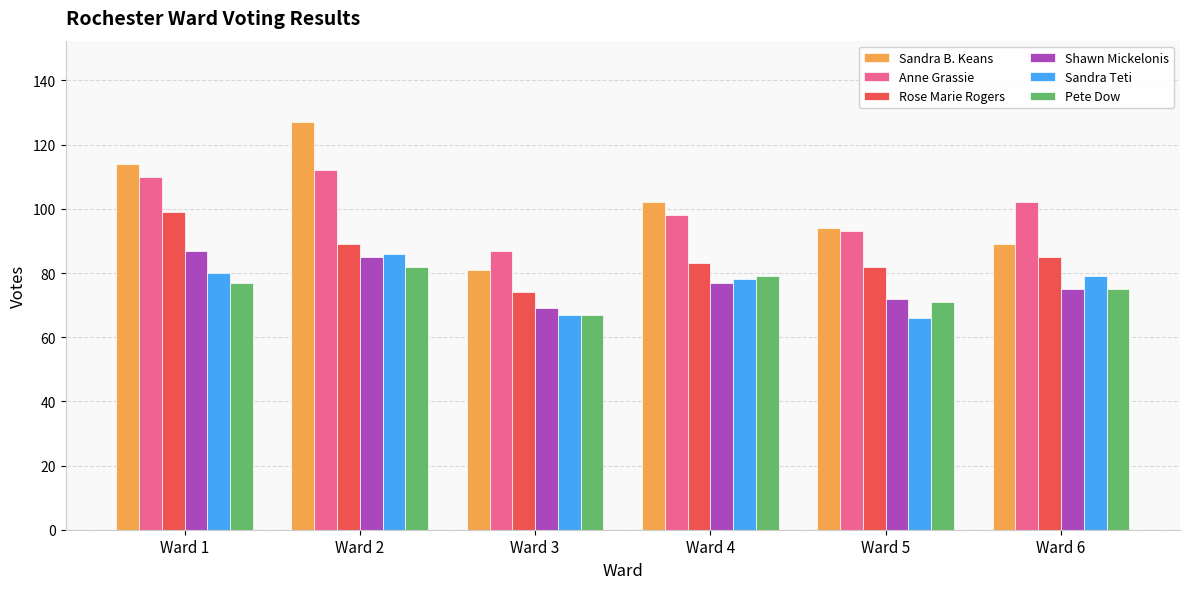

Reading left to right, transcribe all the data shown in this chart.

Sandra B. Keans: Ward 1=114	Ward 2=127	Ward 3=81	Ward 4=102	Ward 5=94	Ward 6=89
Anne Grassie: Ward 1=110	Ward 2=112	Ward 3=87	Ward 4=98	Ward 5=93	Ward 6=102
Rose Marie Rogers: Ward 1=99	Ward 2=89	Ward 3=74	Ward 4=83	Ward 5=82	Ward 6=85
Shawn Mickelonis: Ward 1=87	Ward 2=85	Ward 3=69	Ward 4=77	Ward 5=72	Ward 6=75
Sandra Teti: Ward 1=80	Ward 2=86	Ward 3=67	Ward 4=78	Ward 5=66	Ward 6=79
Pete Dow: Ward 1=77	Ward 2=82	Ward 3=67	Ward 4=79	Ward 5=71	Ward 6=75